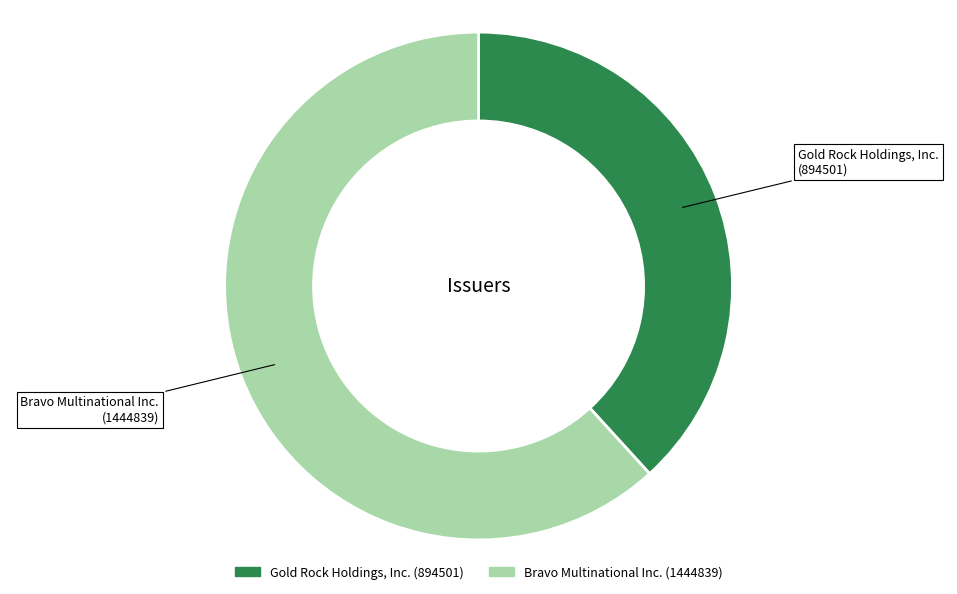

Which category accounts for the majority?

Bravo Multinational Inc.